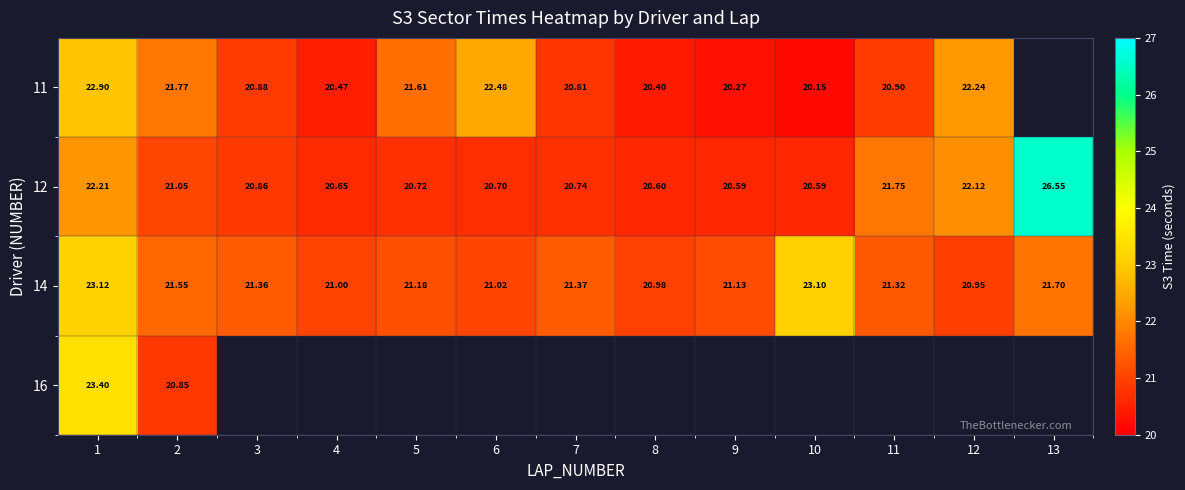

Which category has the lowest value across all series?

10